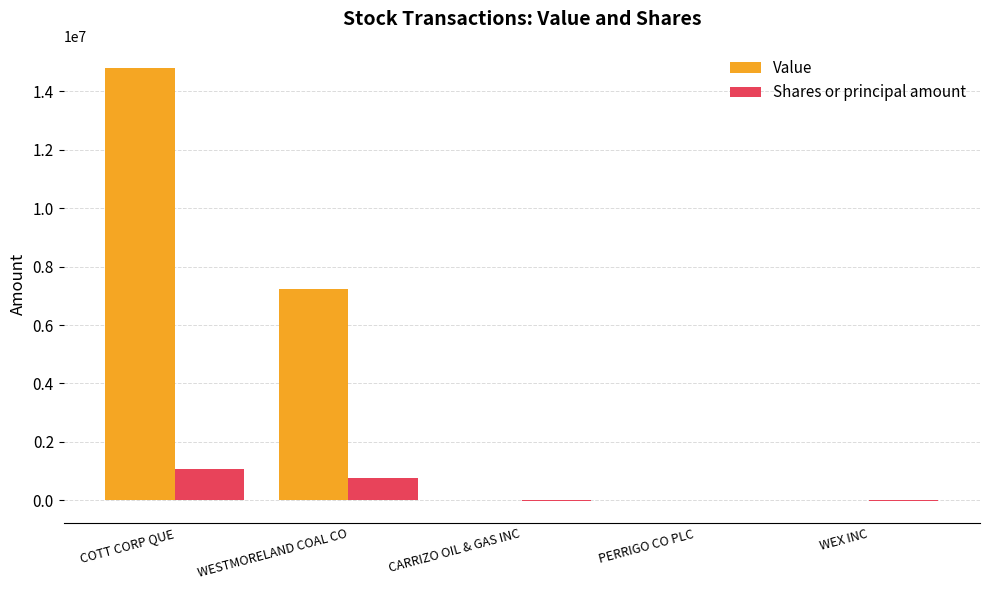

How many values in the Value series exceed 0?

2